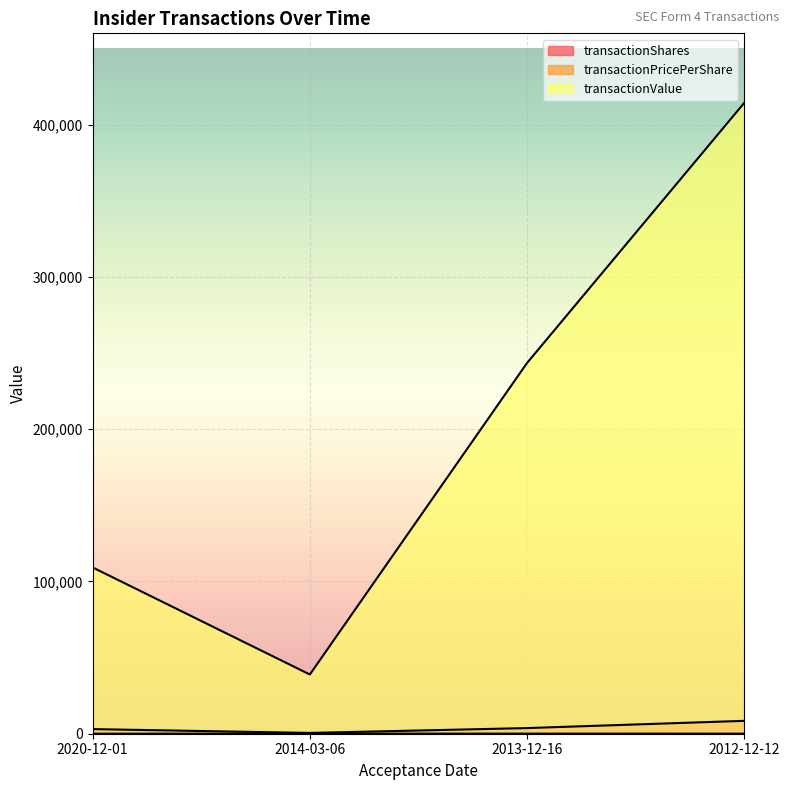

How many lines are shown in the chart?

3